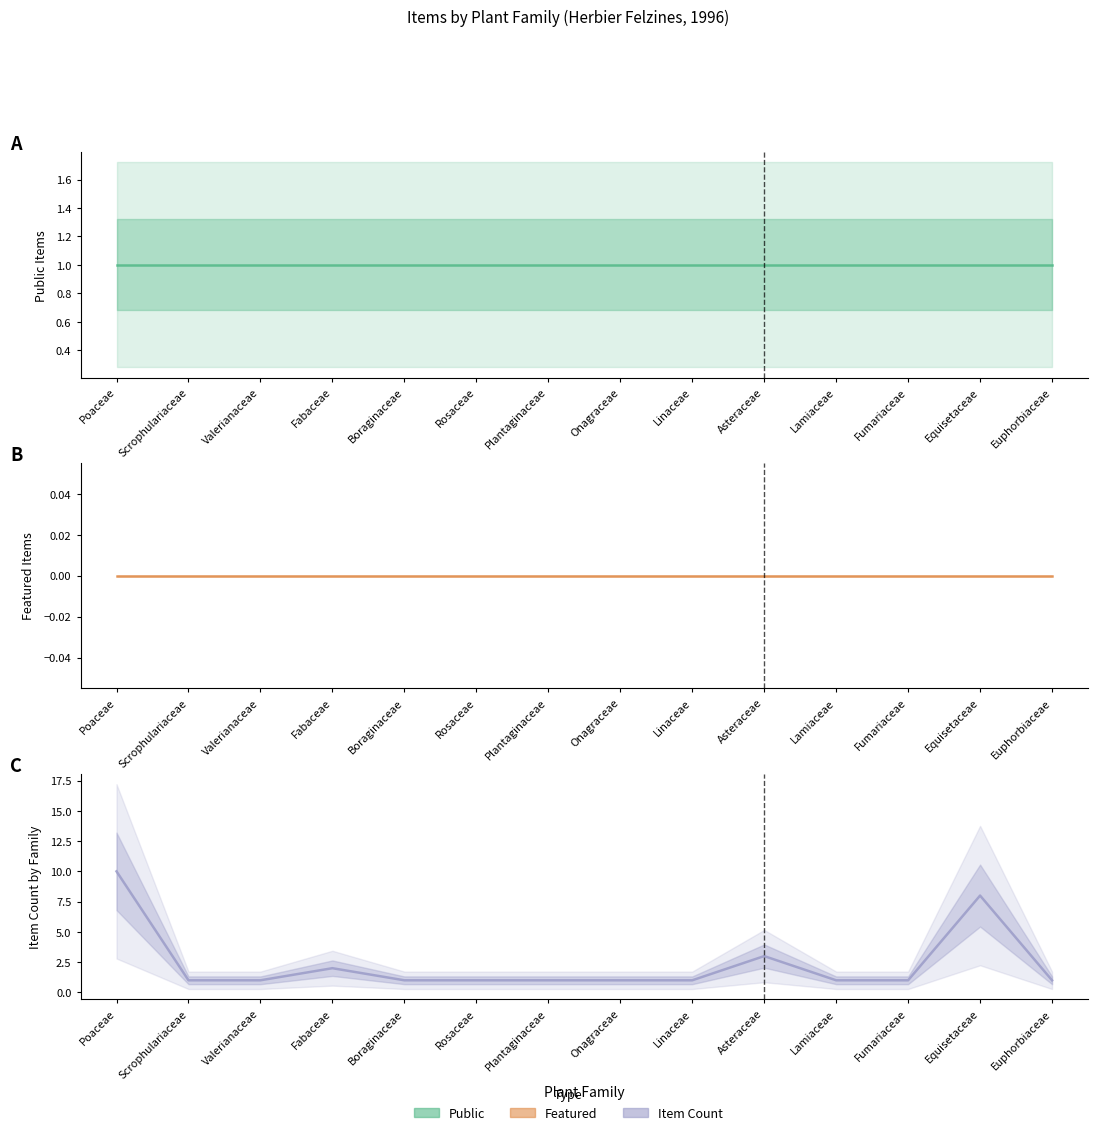

List the series in order of their overall mean, lowest first.

featured, public, item_count